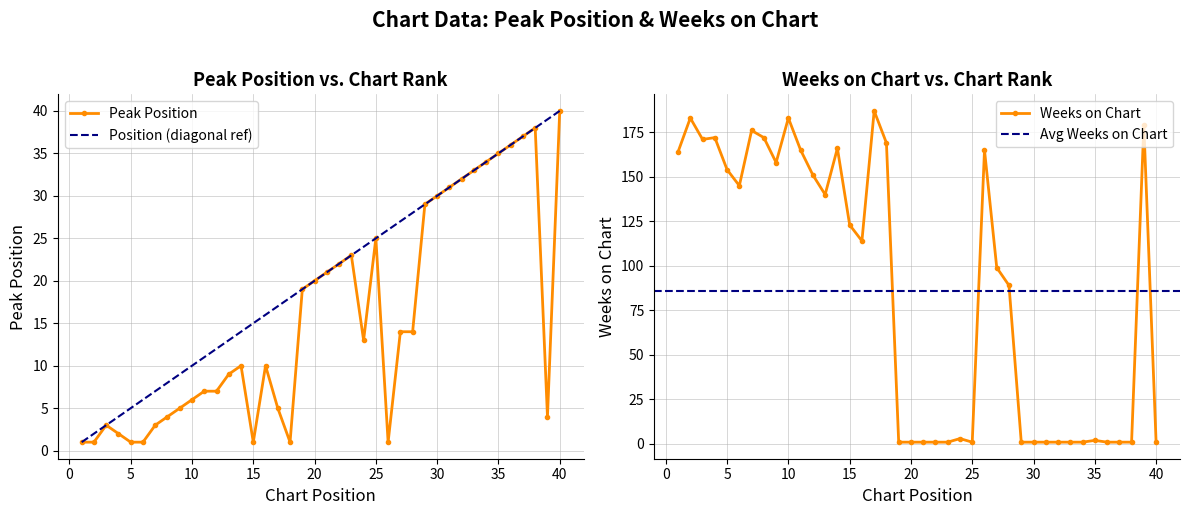

What is the value of the Weeks on Chart point at the 13th from the left?

140